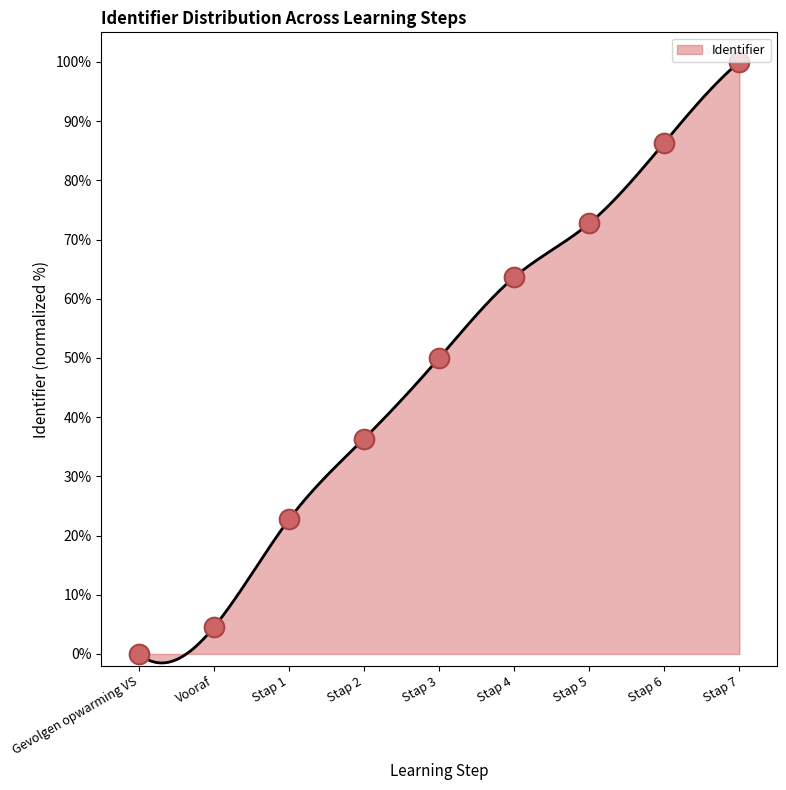

What is the change in value from Stap 3 to Stap 4?

+13.6